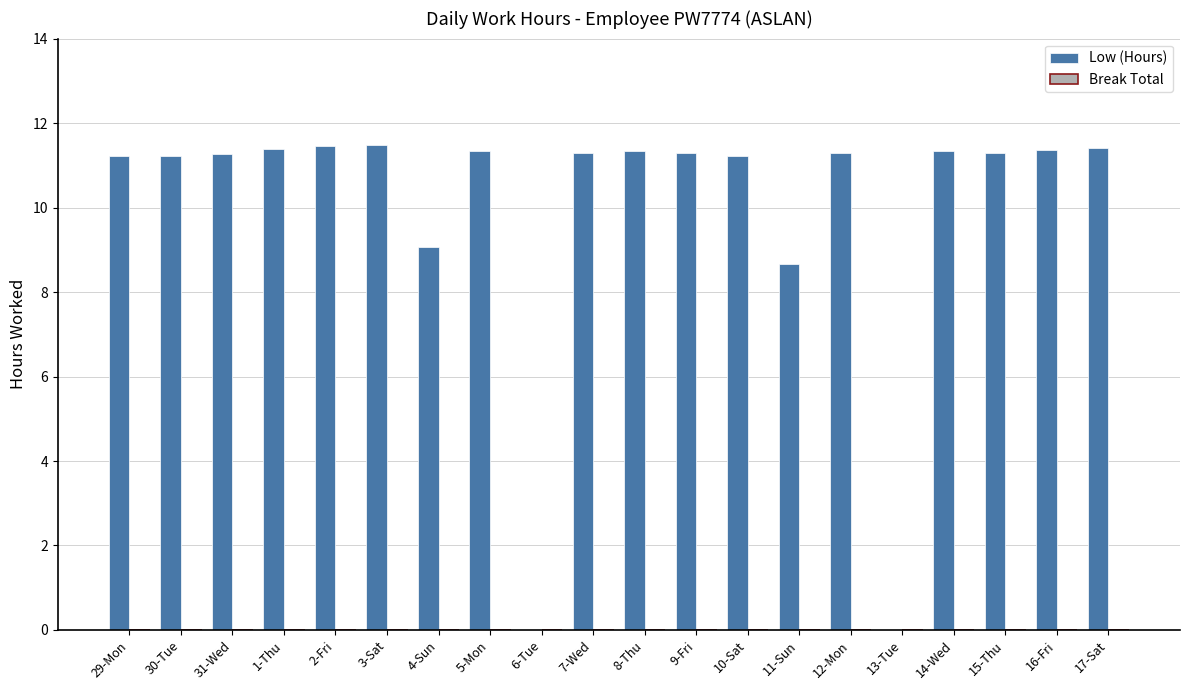

Count the number of data series in this chart.

1